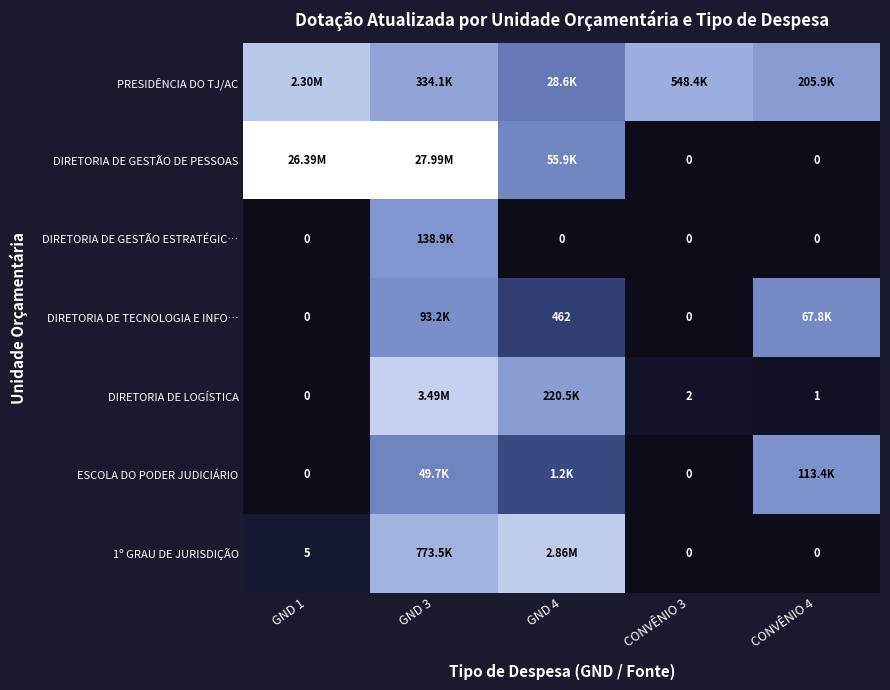

Which series has the largest total across all categories?

PRESIDÊNCIA DO TJ/AC